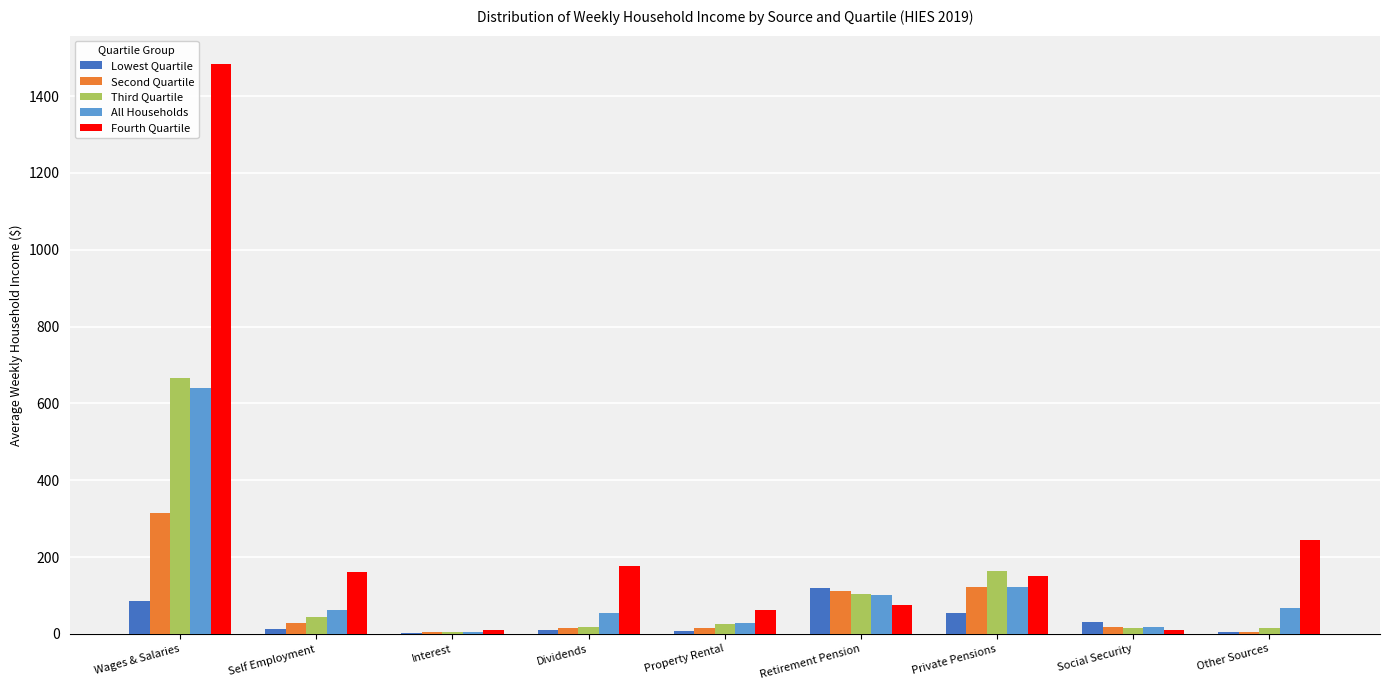

Which category has the highest value in the Third Quartile series?

Wages & Salaries